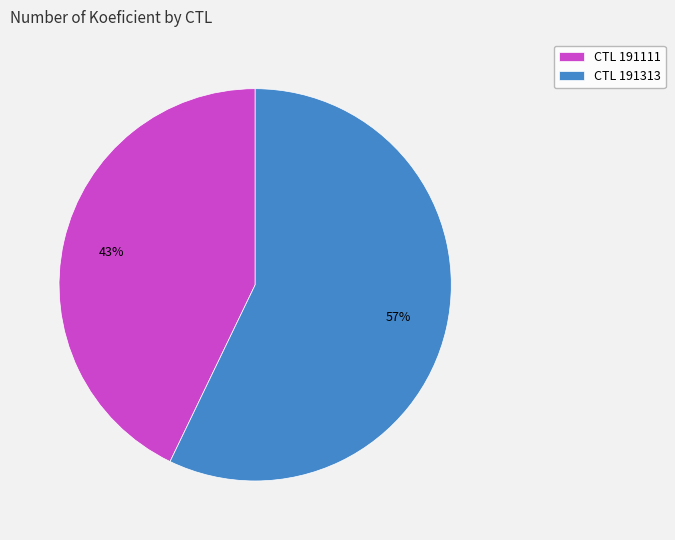

How many slices are in this pie chart?

2